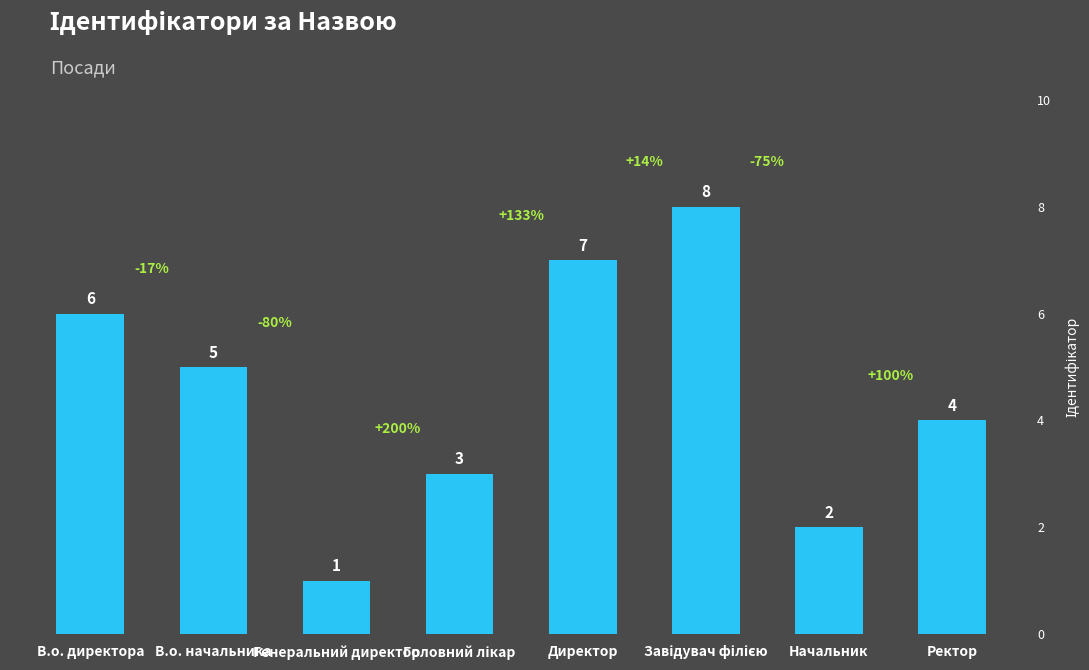

At which label is the value closest to 4?

Ректор